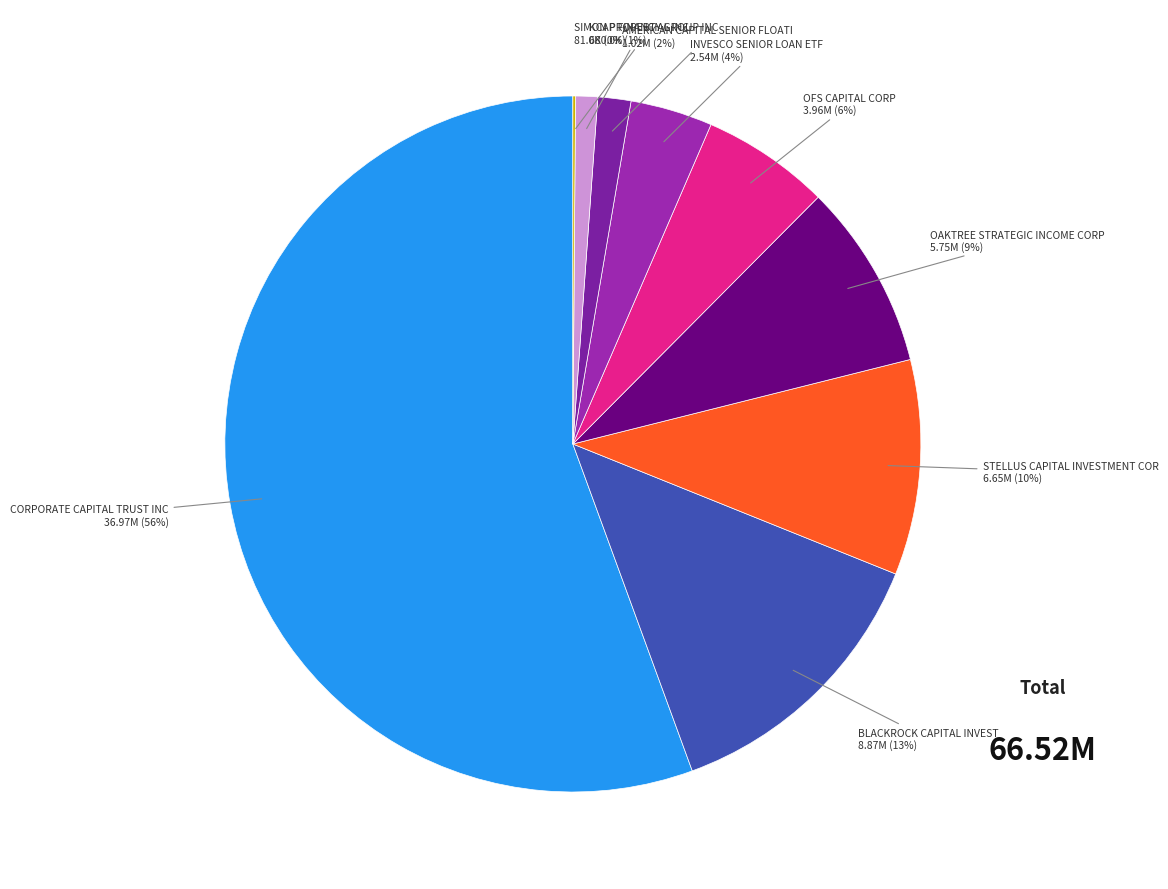

Rank the categories by value from highest to lowest.

CORPORATE CAPITAL TRUST INC, BLACKROCK CAPITAL INVEST, STELLUS CAPITAL INVESTMENT COR, OAKTREE STRATEGIC INCOME CORP, OFS CAPITAL CORP, INVESCO SENIOR LOAN ETF, AMERICAN CAPITAL SENIOR FLOATI, KCAP FINANCIAL INC, SIMON PROPERTY GROUP INC